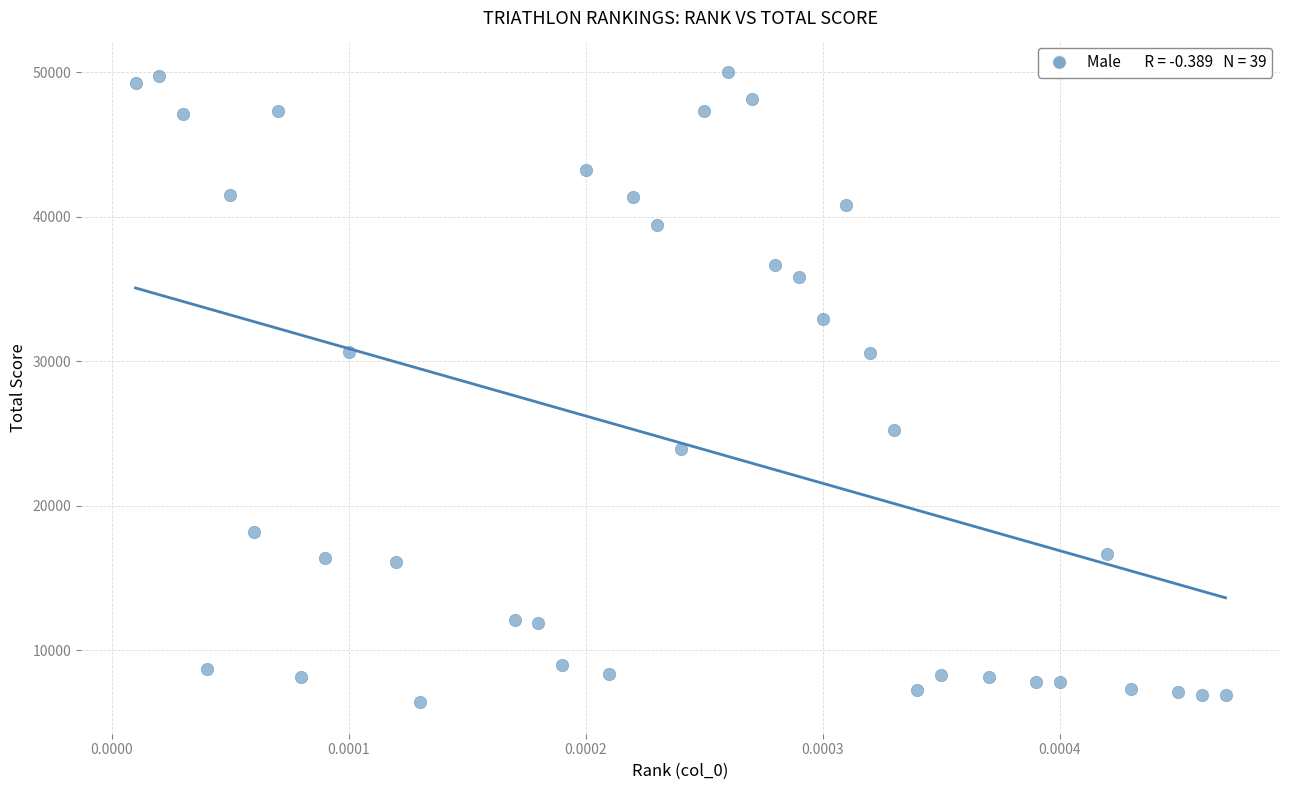

How many data points are displayed?

39